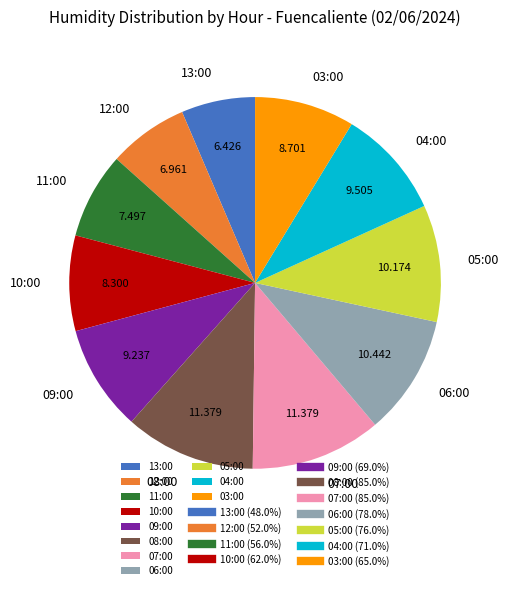

Does any single category account for the majority?

No